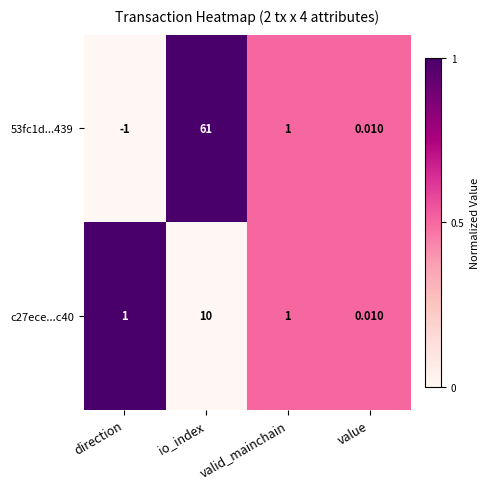

At which label does c27ece...c40 reach its minimum?

value